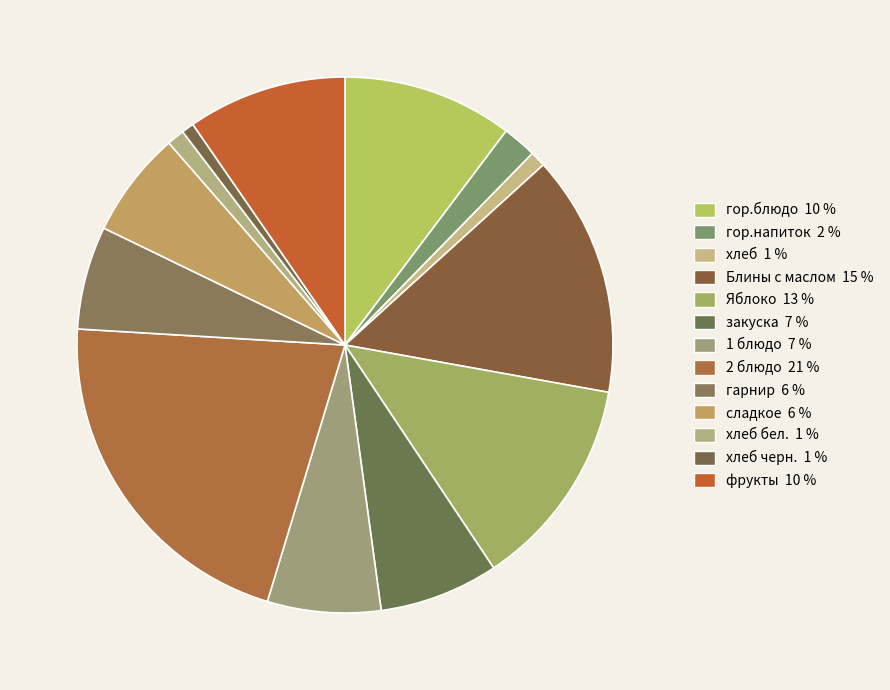

To the nearest percent, what is the average slice percentage?

8%